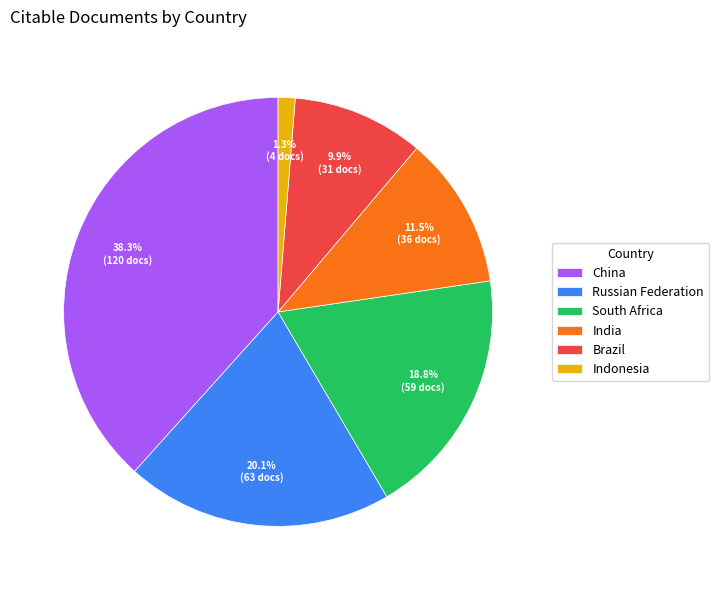

The South Africa slice represents 5% of the pie. True or false?

False